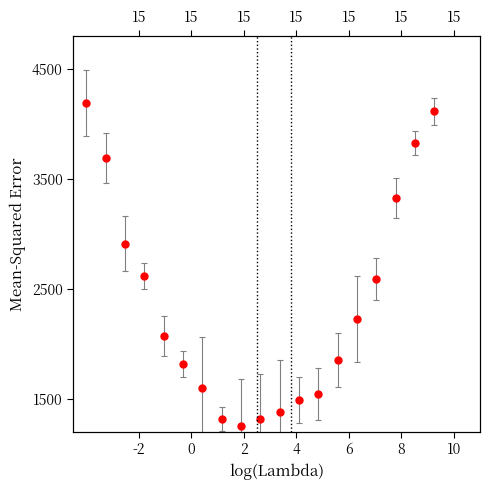

How many values are below 2228?

10